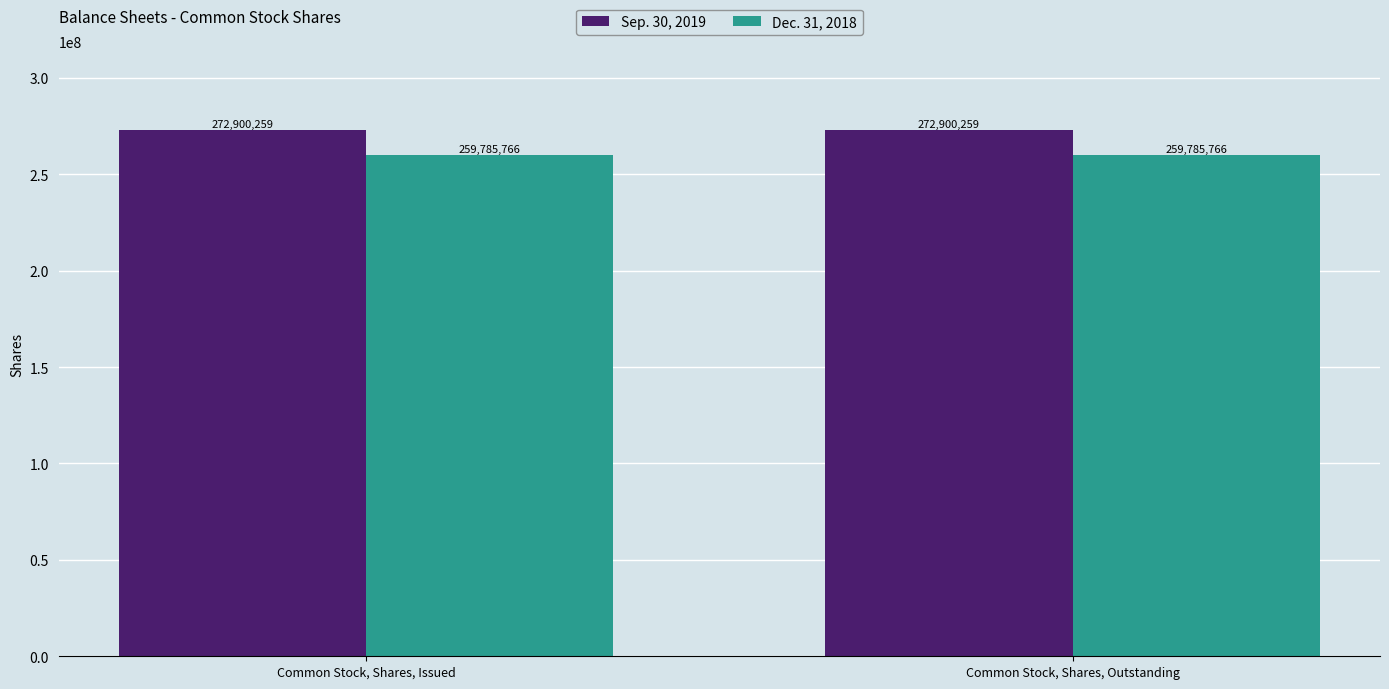

What is the label of the 2nd bar from the left?

Common Stock, Shares, Outstanding